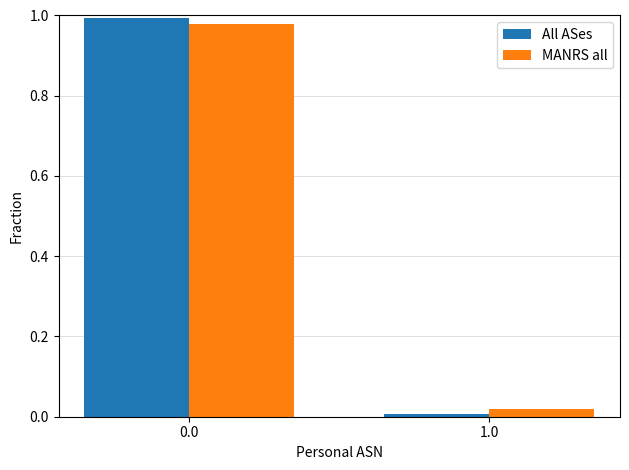

What is the average value of the MANRS all series?

0.5